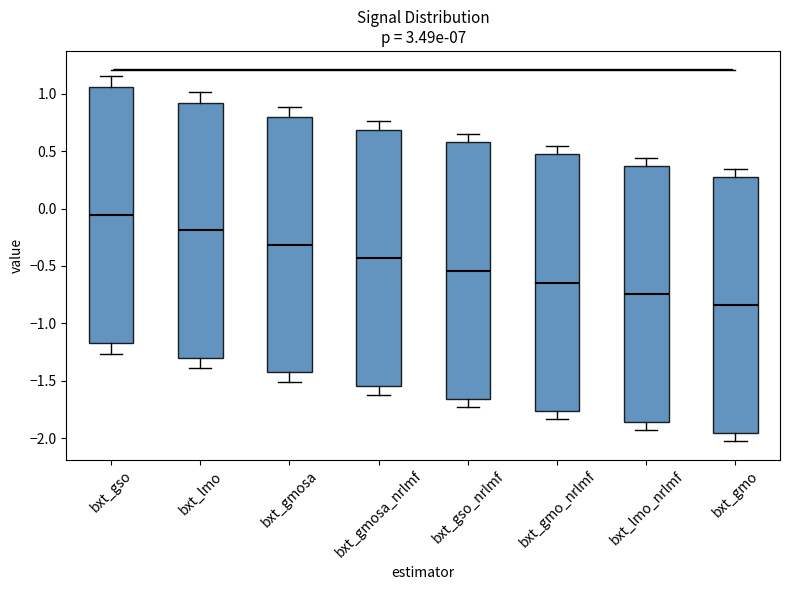

Where is the lower edge of the box for bxt_gmo_nrlmf on the y-axis? The values are not printed on the chart, so give them approximately, as read against the axis.

-1.75